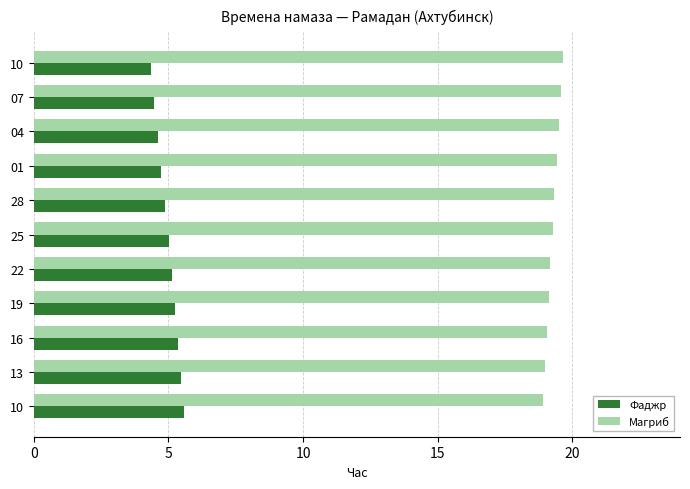

What are all the series names shown in the legend?

Фаджр, Магриб